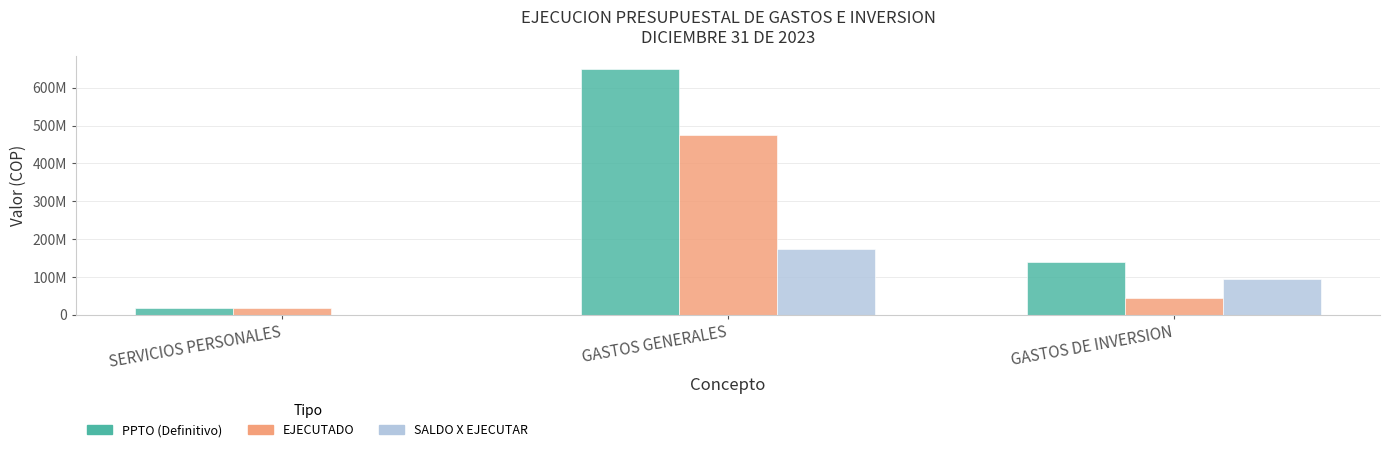

At which label is EJECUTADO closest to 247873285?

GASTOS DE INVERSION